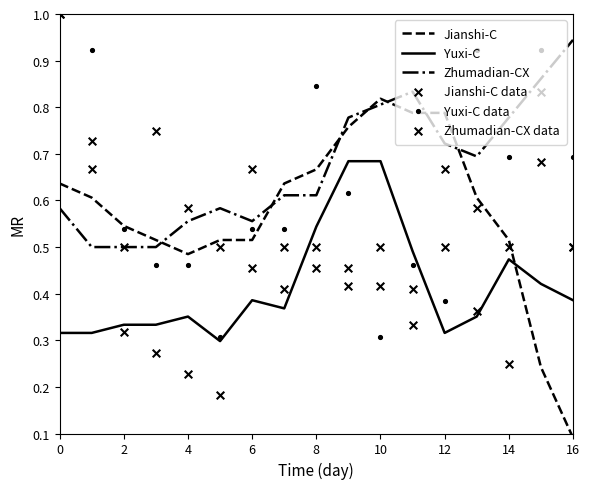

Which series has the largest Y range (max minus min)?

Jianshi-C data